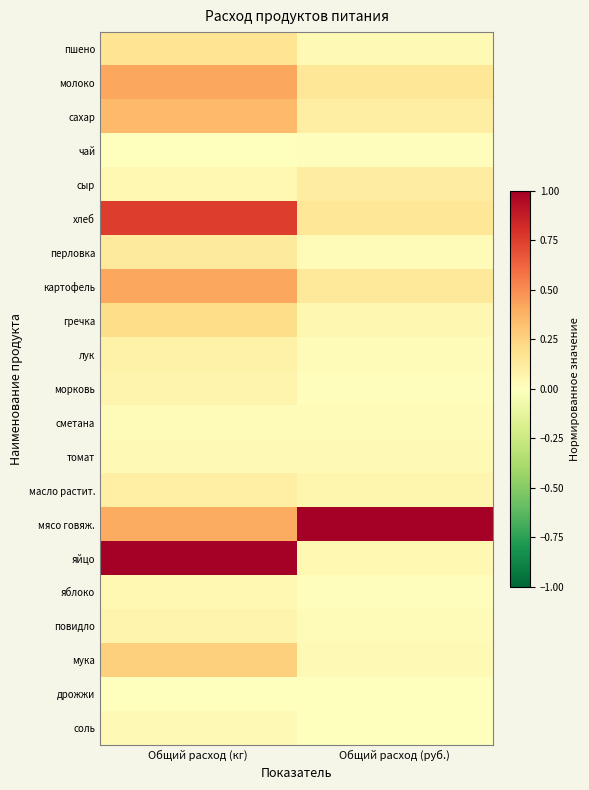

What is the total value across all series at Общий расход (руб.)?

2.1